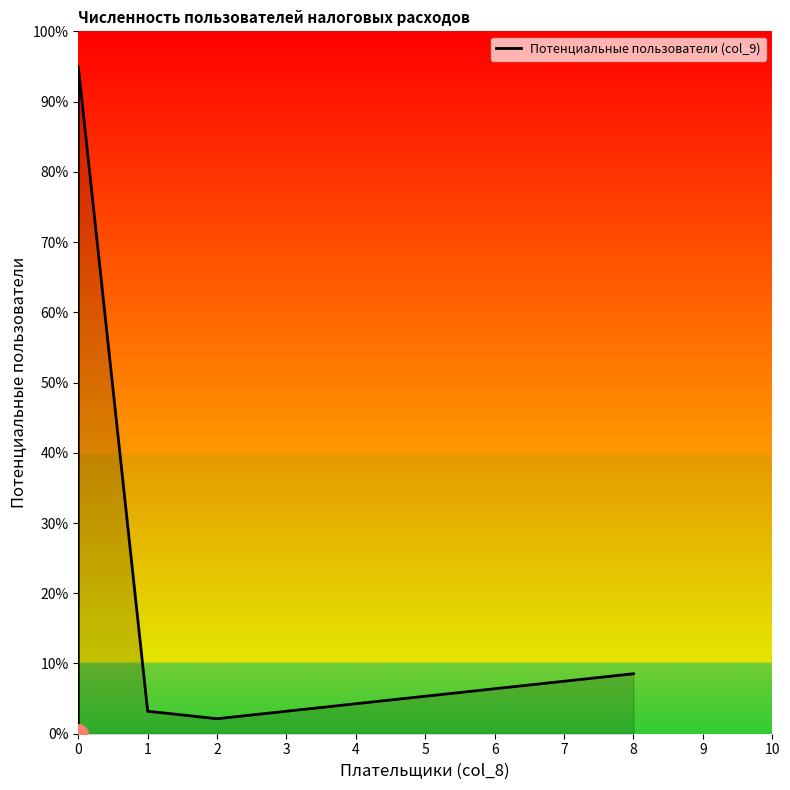

True or false: the data shows 36.0 at 0.

False